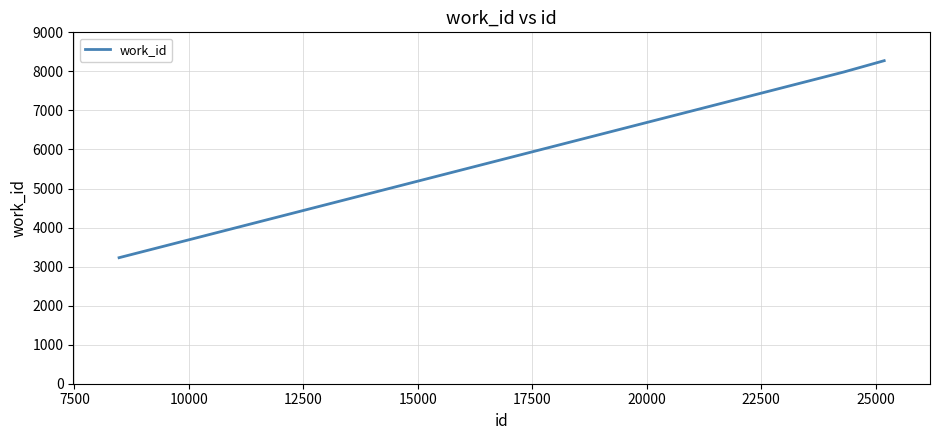

What is the average value?

6495